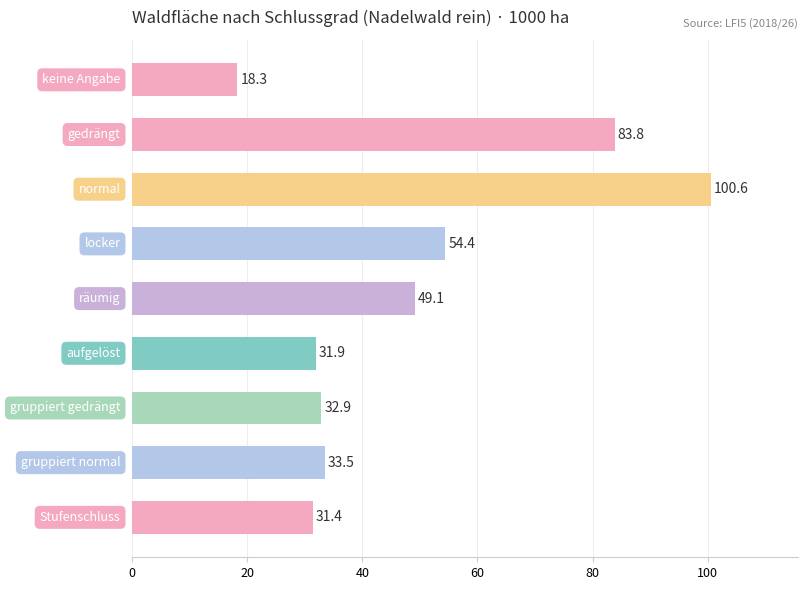

What is the maximum value shown in the chart?

100.6